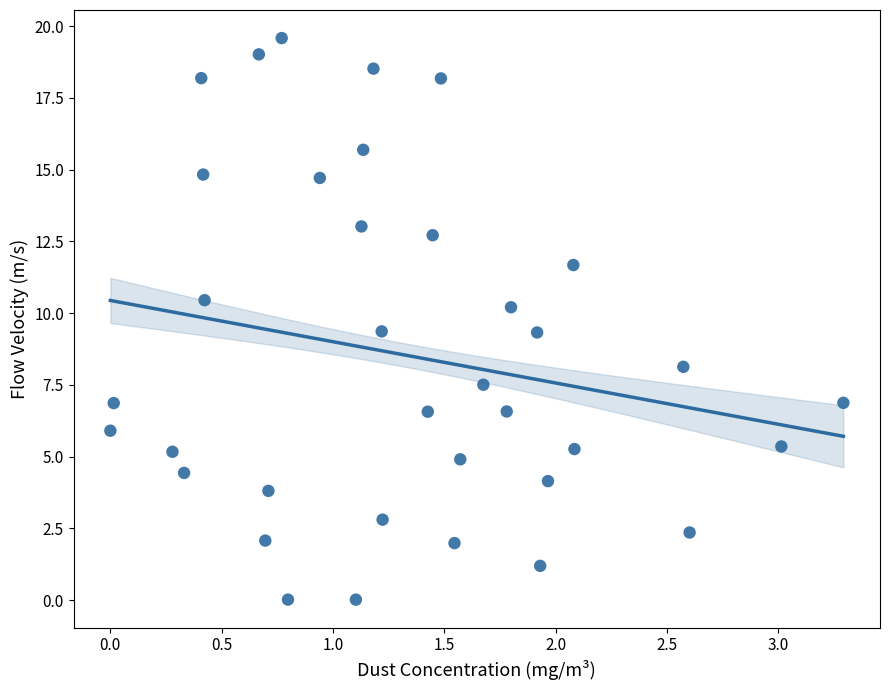

What is the range of X values (max minus min)?

3.3